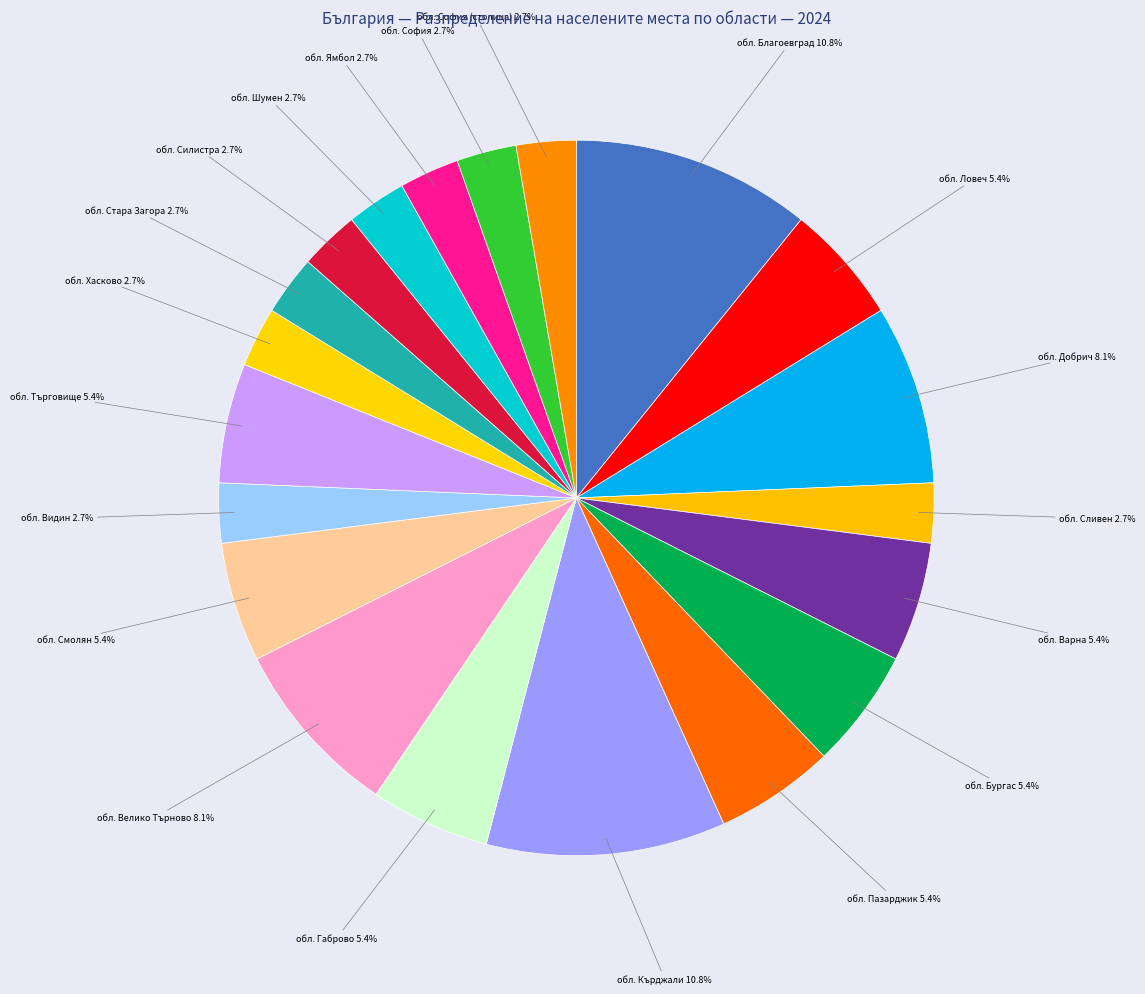

What is the largest slice in the pie chart?

обл. Благоевград